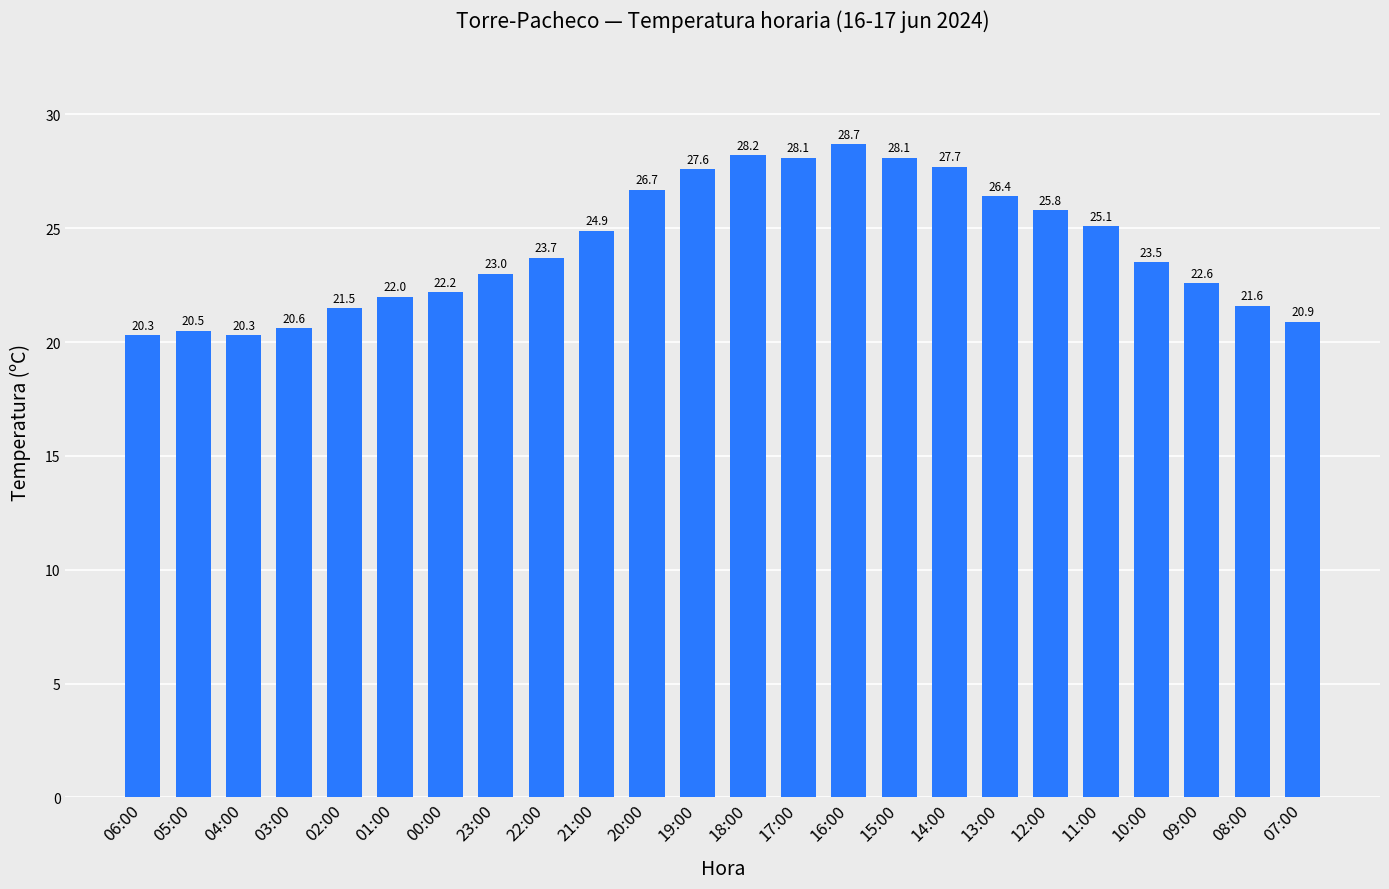

How many values are below 23?

10